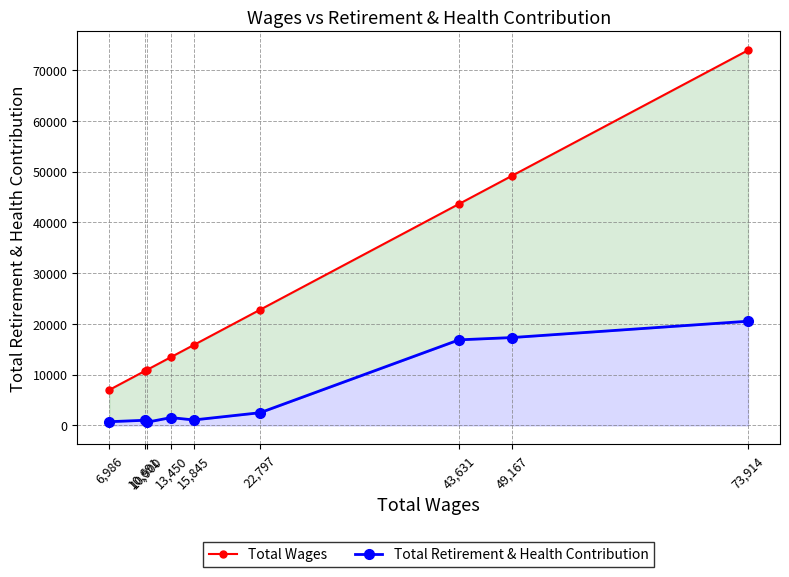

Where is the first local minimum for Total Retirement & Health Contribution?

10,900